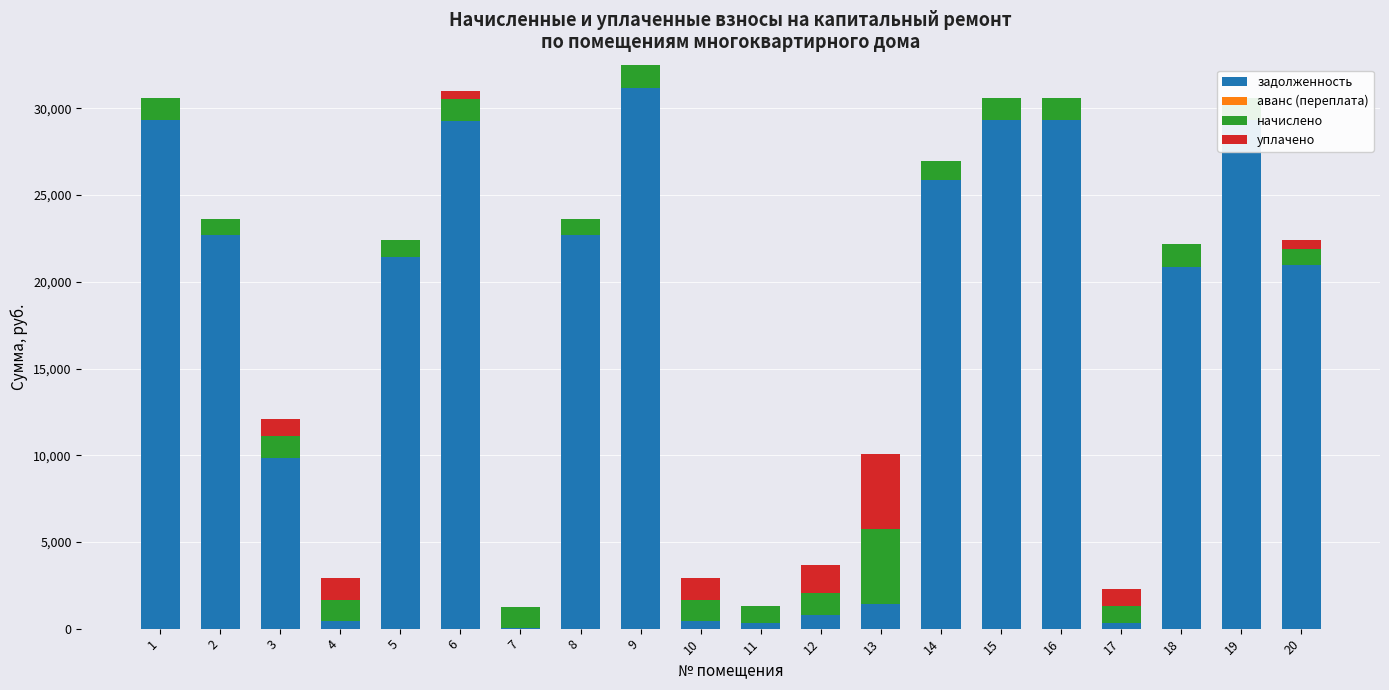

Is the value of уплачено at 4 greater than the value of аванс (переплата) at 6?

Yes